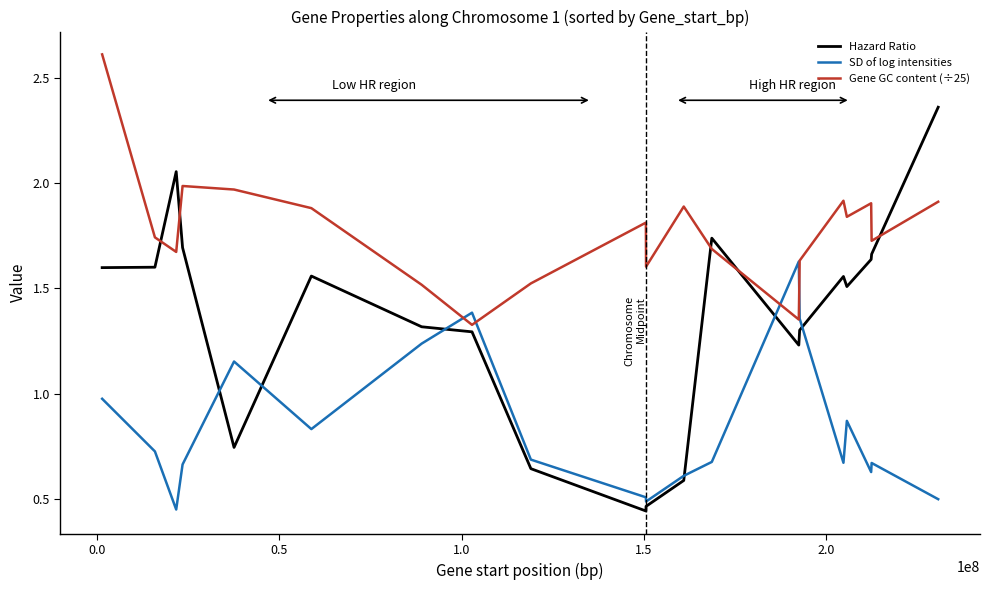

List the series in order of their peak value, highest first.

Gene GC content (÷25), Hazard Ratio, SD of log intensities